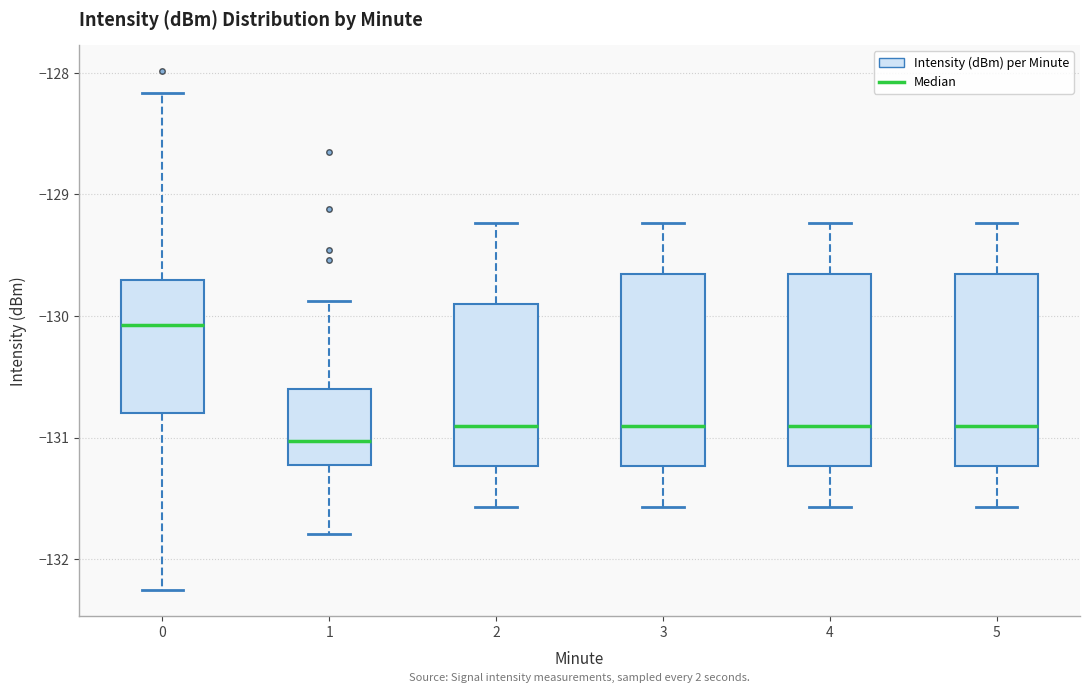

Where does the upper whisker of the box at x = 2 end on the y-axis? The values are not printed on the chart, so give them approximately, as read against the axis.

-129.2